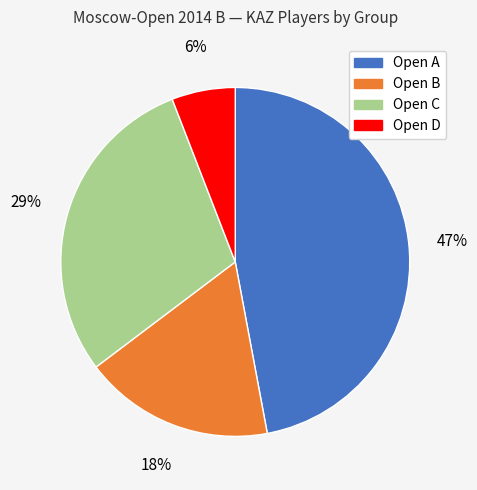

To the nearest percent, what is the difference between the Open A and Open B slice percentages?

29%